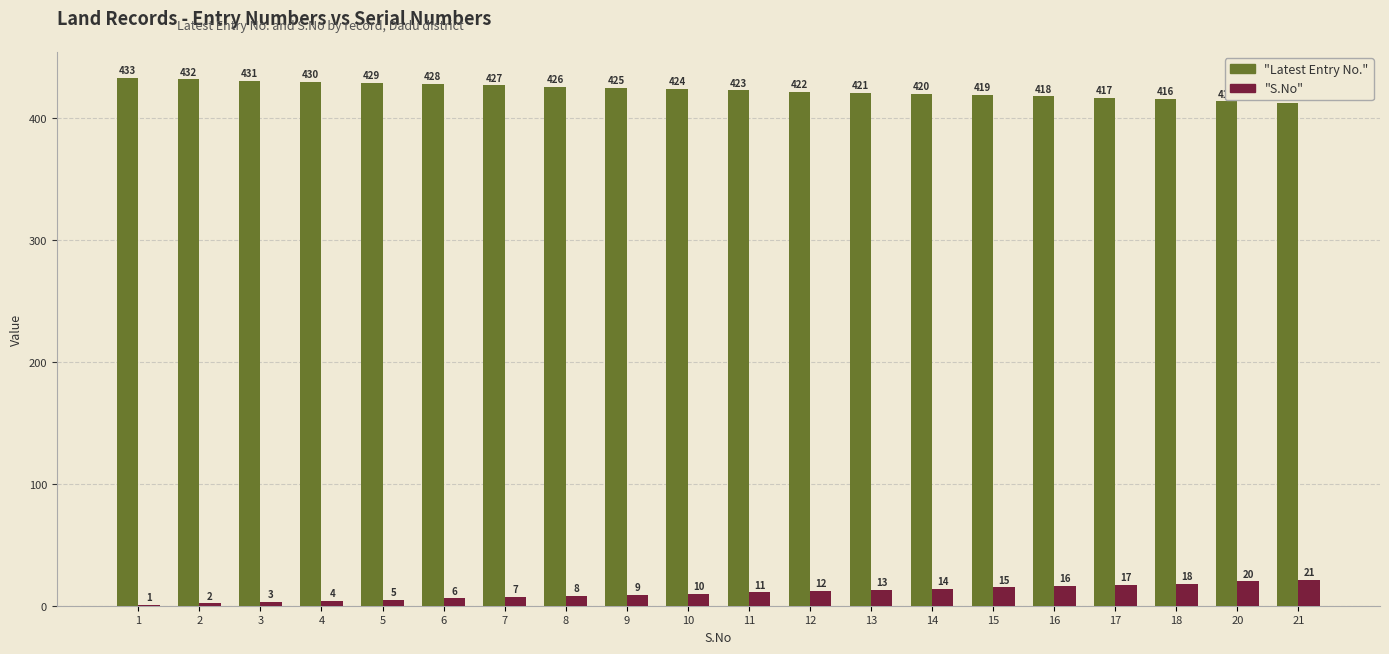

Count the number of categories in the chart.

20